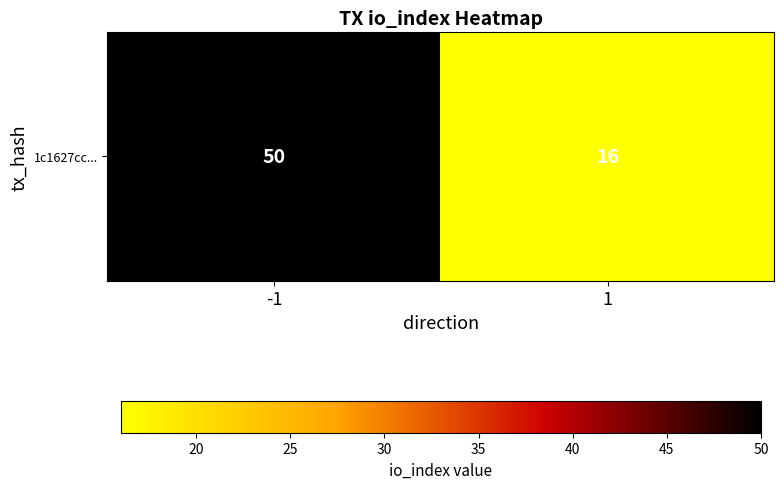

Rank the categories by value from highest to lowest.

-1, 1